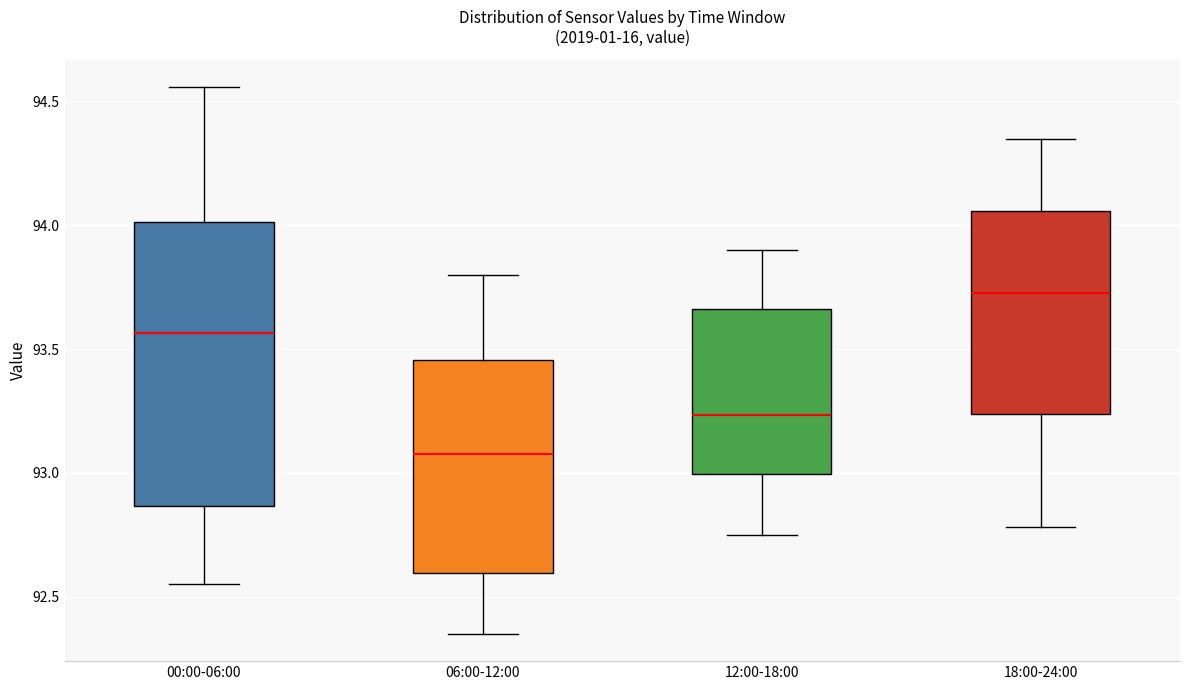

Comparing the boxes themselves (not the whiskers), which one is the tallest?

00:00-06:00